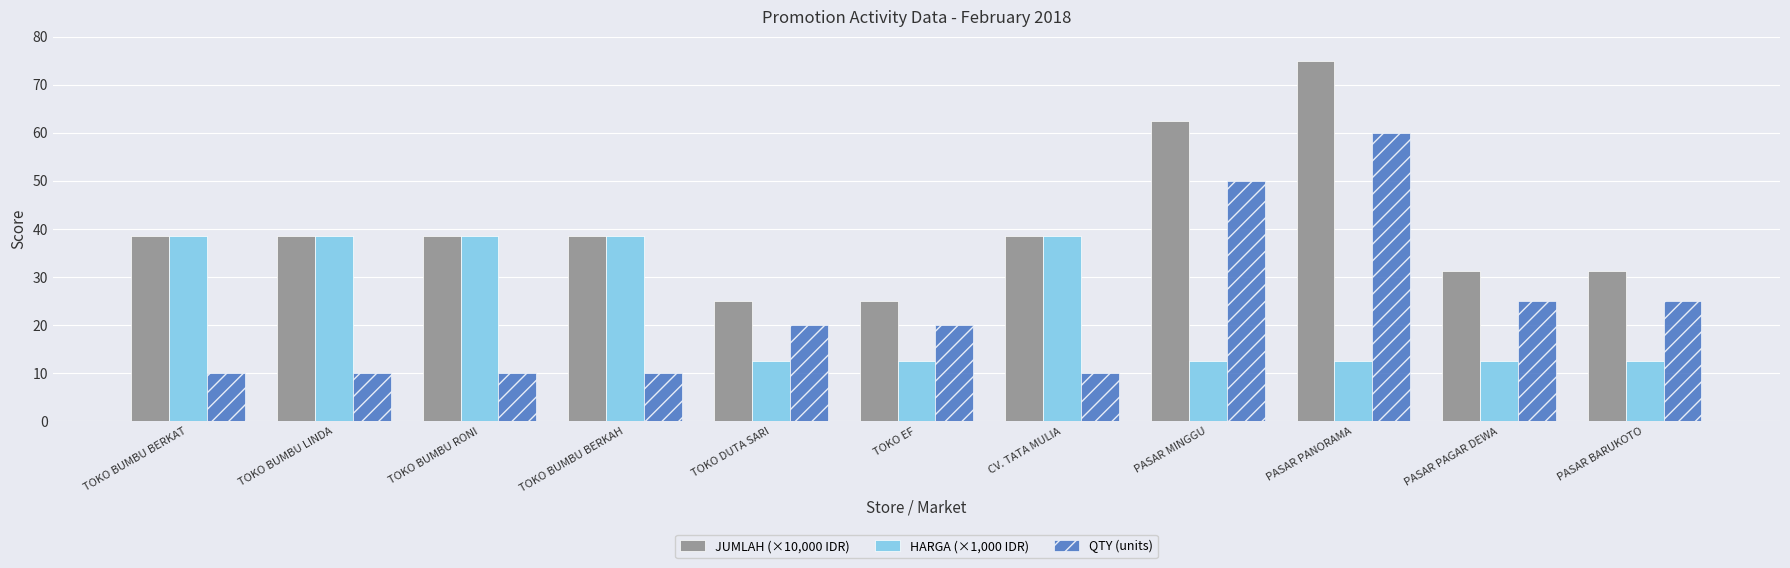

What is the total value across all series at TOKO BUMBU BERKAT?

87.0